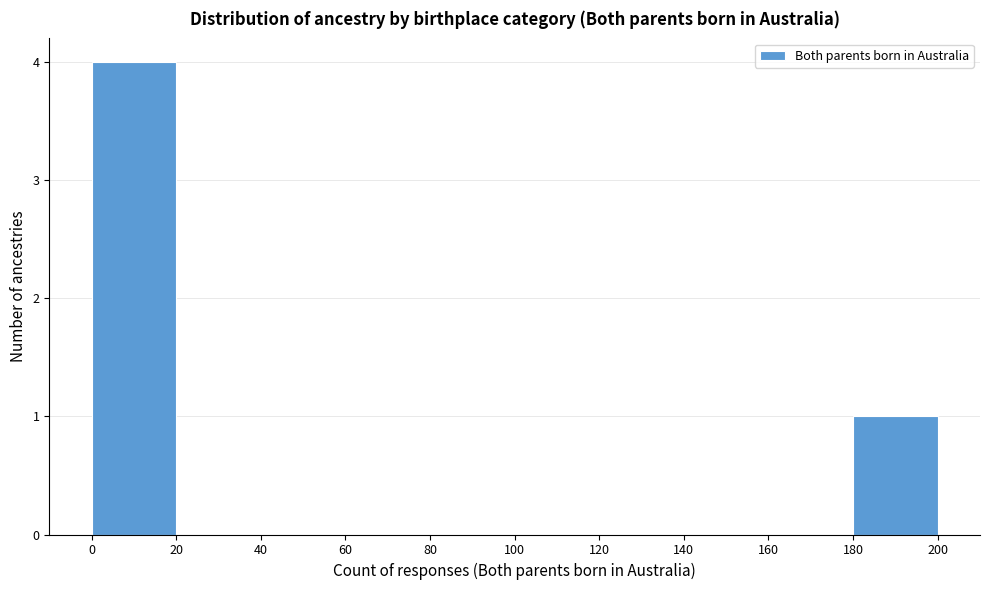

Over which range of the x-axis is the bar tallest?

0 to 20